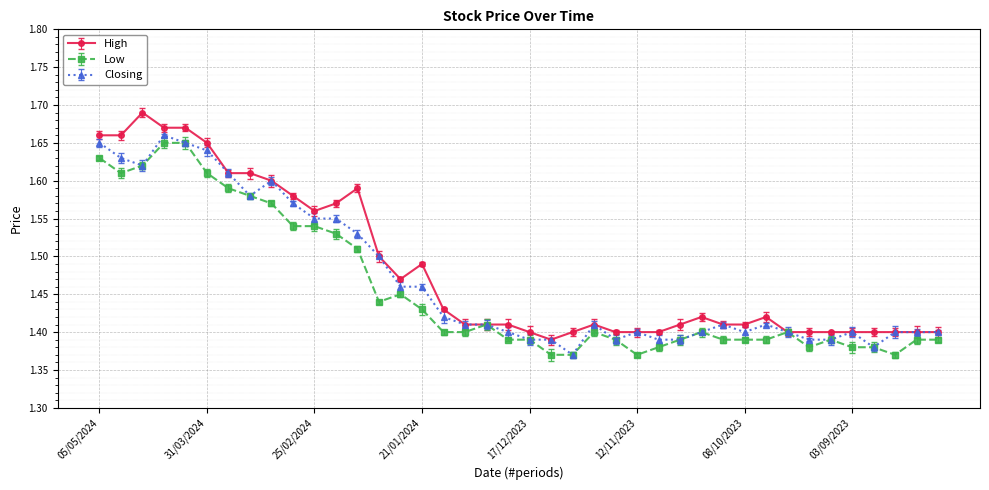

At which label does Closing reach its minimum?

03/12/2023